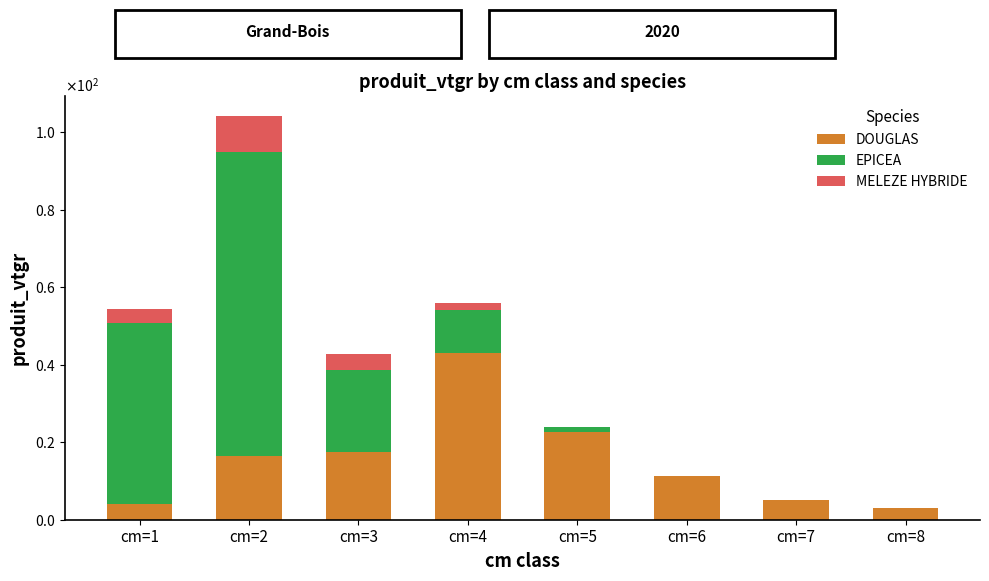

The EPICEA series shows 46.6 at cm=1. True or false?

True